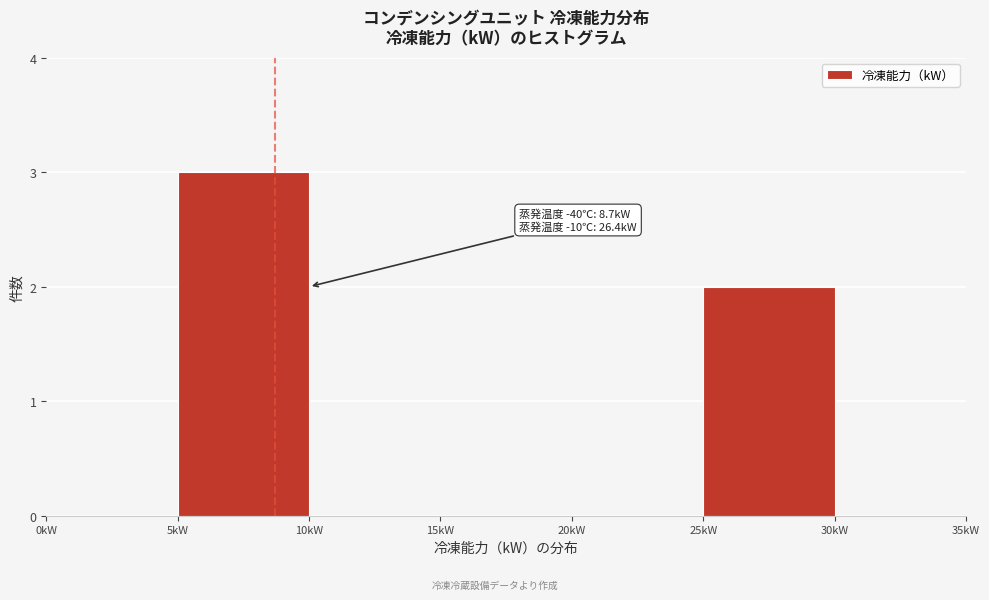

Which range on the x-axis has the tallest bar?

5 to 10